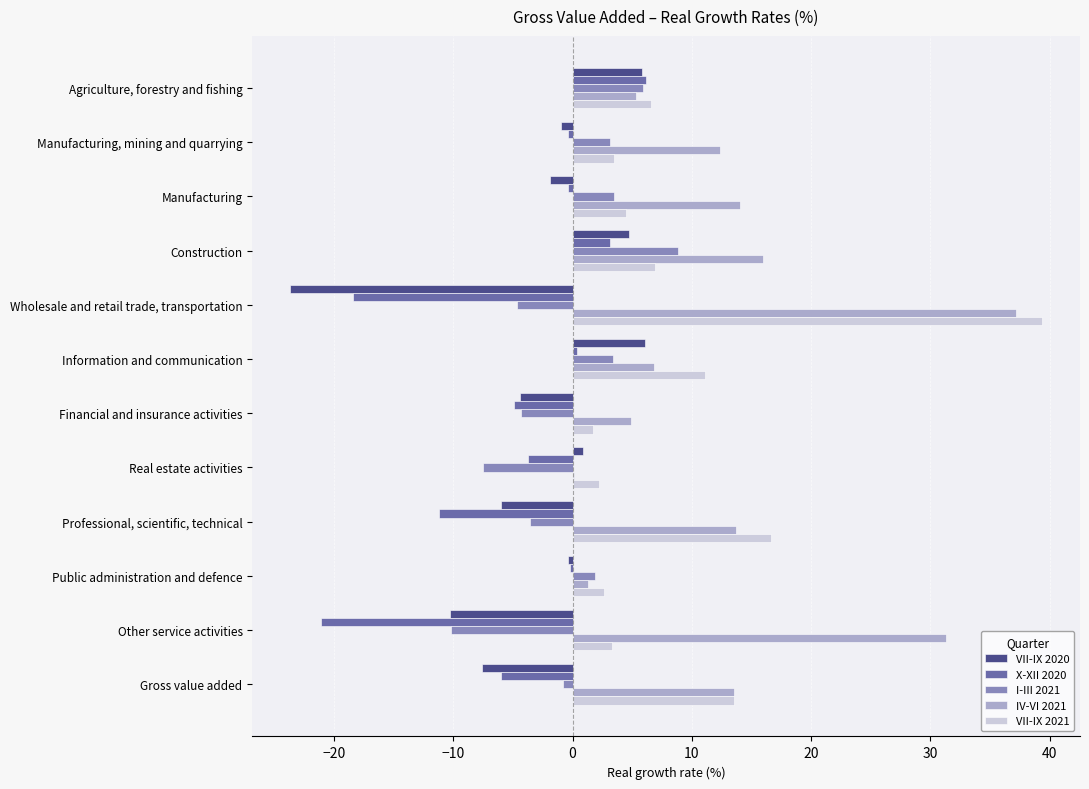

At which category is the sum across all series the highest?

Construction